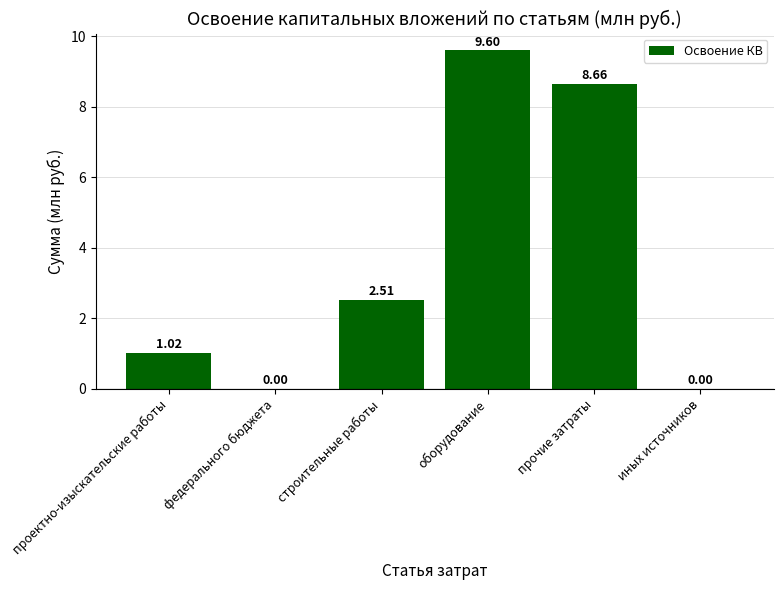

Which category has the highest value across all series?

оборудование